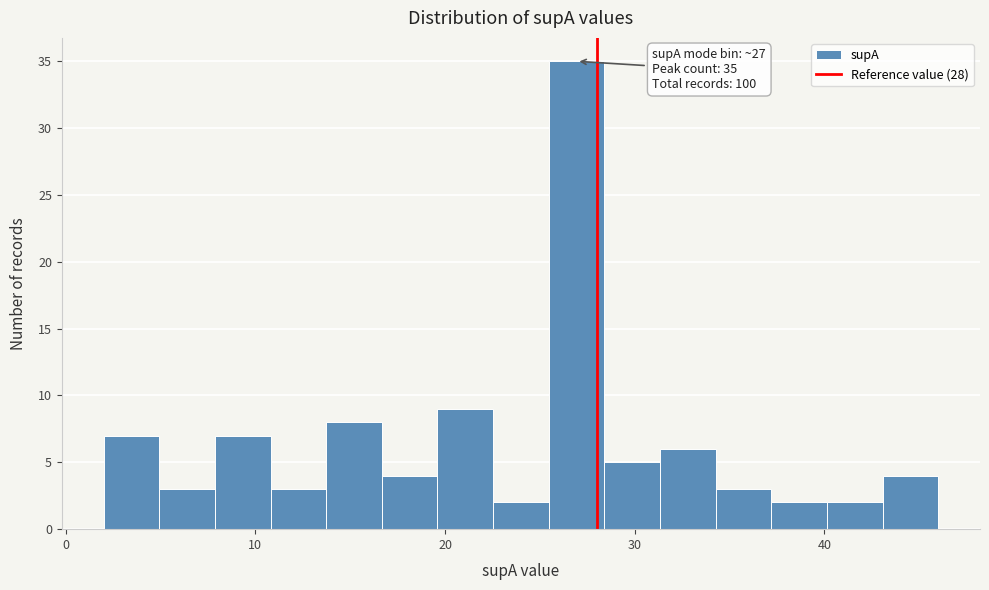

Read against the x-axis, roughly where is the centre of the tallest bar?

27